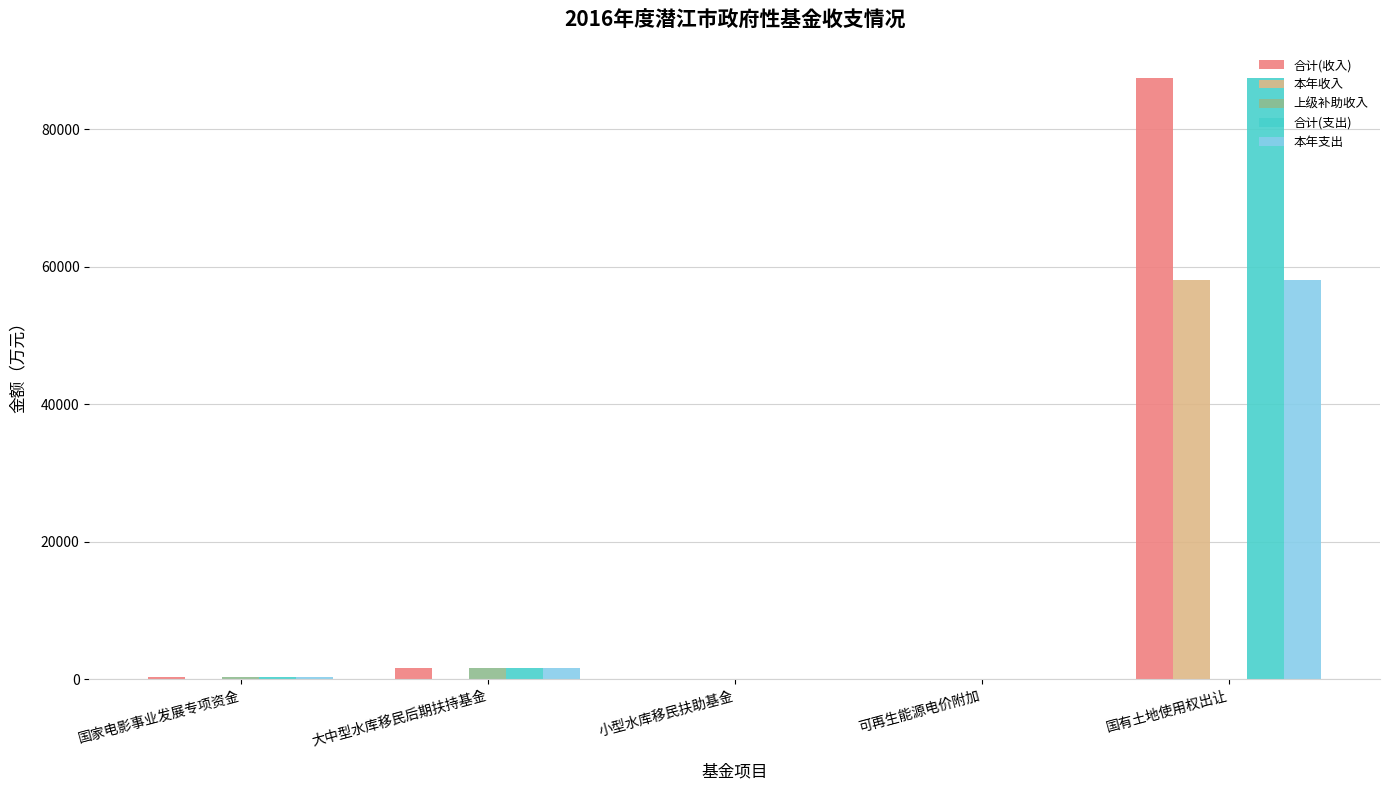

The 本年支出 series shows 0 at 小型水库移民扶助基金. True or false?

True